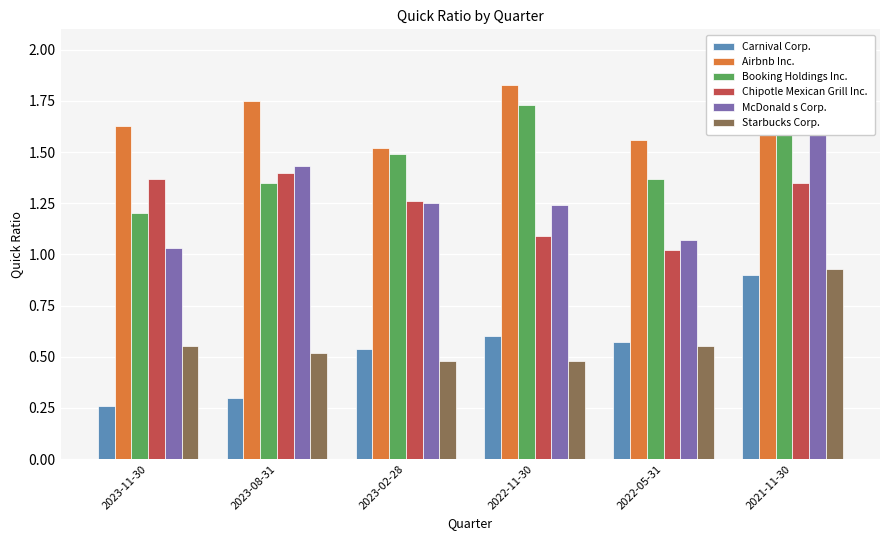

Which label corresponds to the largest value in the chart?

2021-11-30